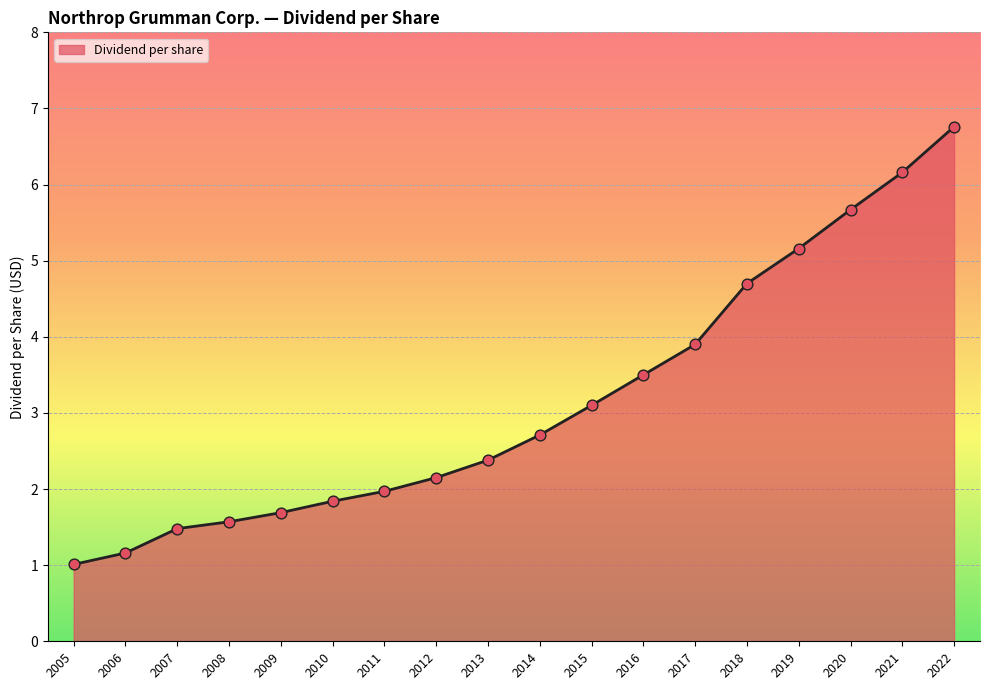

Which has a higher value, 2009 or 2005?

2009